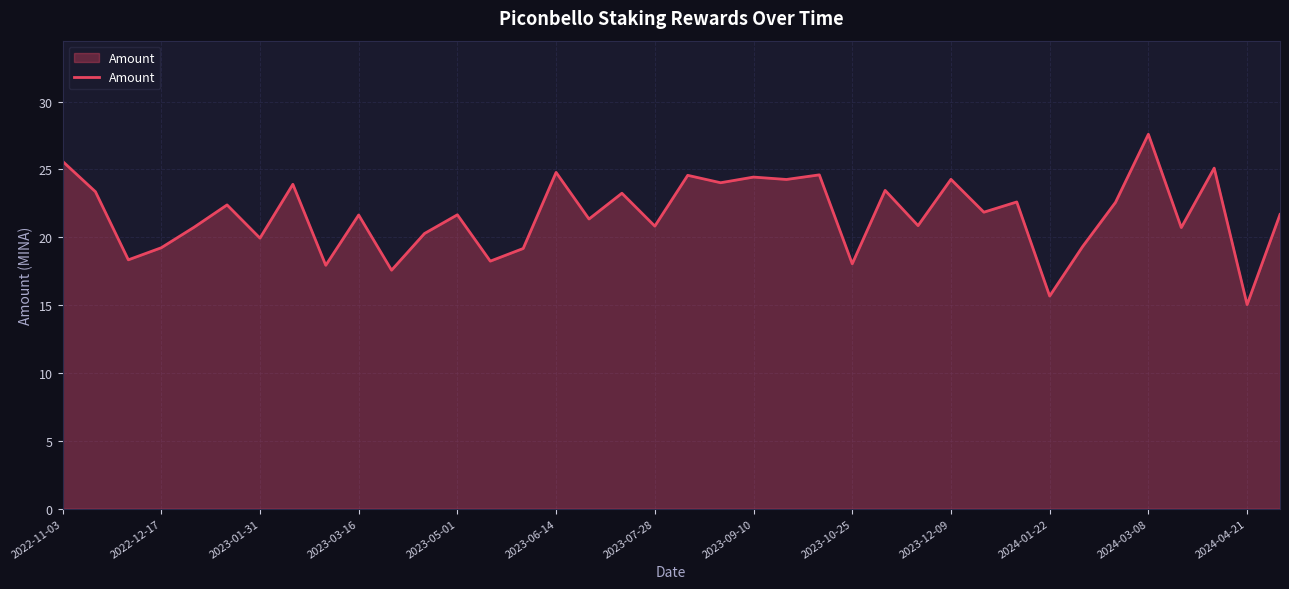

What is the minimum value shown in the chart?

15.0